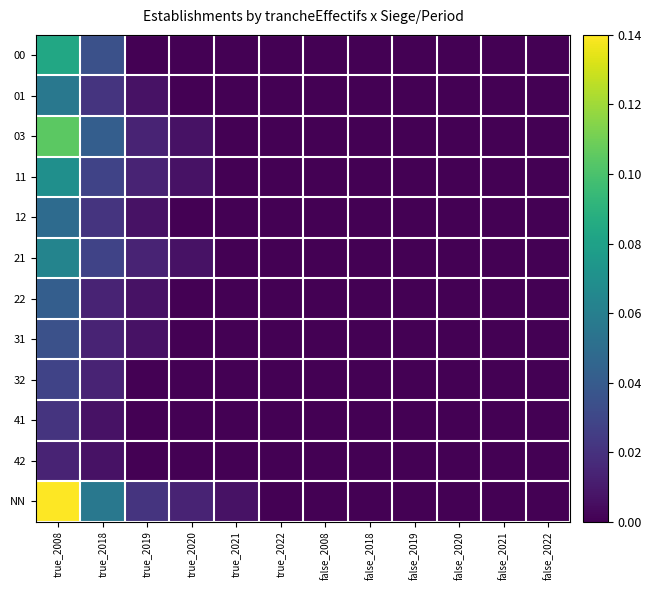

Reading right to left, extract all data points from this chart.

00: false_2022=0.0	false_2021=0.0	false_2020=0.0	false_2019=0.0	false_2018=0.0	false_2008=0.0	true_2022=0.0	true_2021=0.0	true_2020=0.0	true_2019=0.0	true_2018=0.0	true_2008=0.1
01: false_2022=0.0	false_2021=0.0	false_2020=0.0	false_2019=0.0	false_2018=0.0	false_2008=0.0	true_2022=0.0	true_2021=0.0	true_2020=0.0	true_2019=0.0	true_2018=0.0	true_2008=0.1
03: false_2022=0.0	false_2021=0.0	false_2020=0.0	false_2019=0.0	false_2018=0.0	false_2008=0.0	true_2022=0.0	true_2021=0.0	true_2020=0.0	true_2019=0.0	true_2018=0.0	true_2008=0.1
11: false_2022=0.0	false_2021=0.0	false_2020=0.0	false_2019=0.0	false_2018=0.0	false_2008=0.0	true_2022=0.0	true_2021=0.0	true_2020=0.0	true_2019=0.0	true_2018=0.0	true_2008=0.1
12: false_2022=0.0	false_2021=0.0	false_2020=0.0	false_2019=0.0	false_2018=0.0	false_2008=0.0	true_2022=0.0	true_2021=0.0	true_2020=0.0	true_2019=0.0	true_2018=0.0	true_2008=0.0
21: false_2022=0.0	false_2021=0.0	false_2020=0.0	false_2019=0.0	false_2018=0.0	false_2008=0.0	true_2022=0.0	true_2021=0.0	true_2020=0.0	true_2019=0.0	true_2018=0.0	true_2008=0.1
22: false_2022=0.0	false_2021=0.0	false_2020=0.0	false_2019=0.0	false_2018=0.0	false_2008=0.0	true_2022=0.0	true_2021=0.0	true_2020=0.0	true_2019=0.0	true_2018=0.0	true_2008=0.0
31: false_2022=0.0	false_2021=0.0	false_2020=0.0	false_2019=0.0	false_2018=0.0	false_2008=0.0	true_2022=0.0	true_2021=0.0	true_2020=0.0	true_2019=0.0	true_2018=0.0	true_2008=0.0
32: false_2022=0.0	false_2021=0.0	false_2020=0.0	false_2019=0.0	false_2018=0.0	false_2008=0.0	true_2022=0.0	true_2021=0.0	true_2020=0.0	true_2019=0.0	true_2018=0.0	true_2008=0.0
41: false_2022=0.0	false_2021=0.0	false_2020=0.0	false_2019=0.0	false_2018=0.0	false_2008=0.0	true_2022=0.0	true_2021=0.0	true_2020=0.0	true_2019=0.0	true_2018=0.0	true_2008=0.0
42: false_2022=0.0	false_2021=0.0	false_2020=0.0	false_2019=0.0	false_2018=0.0	false_2008=0.0	true_2022=0.0	true_2021=0.0	true_2020=0.0	true_2019=0.0	true_2018=0.0	true_2008=0.0
NN: false_2022=0.0	false_2021=0.0	false_2020=0.0	false_2019=0.0	false_2018=0.0	false_2008=0.0	true_2022=0.0	true_2021=0.0	true_2020=0.0	true_2019=0.0	true_2018=0.1	true_2008=0.1